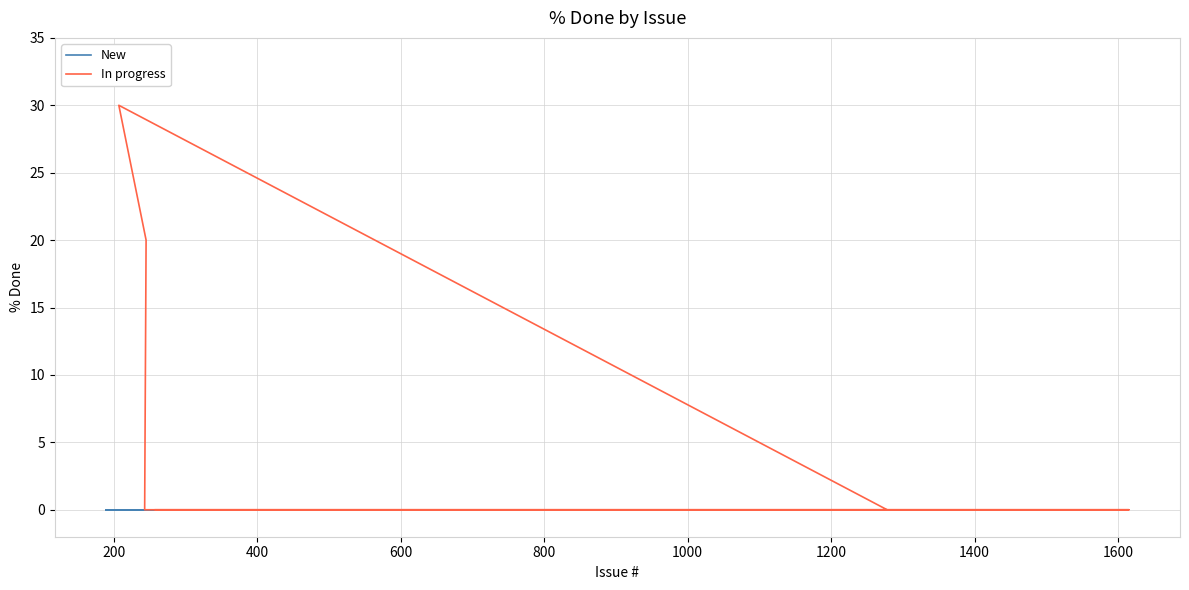

Reading left to right, what are all the values shown in this chart?

0	0	0	20	30	0